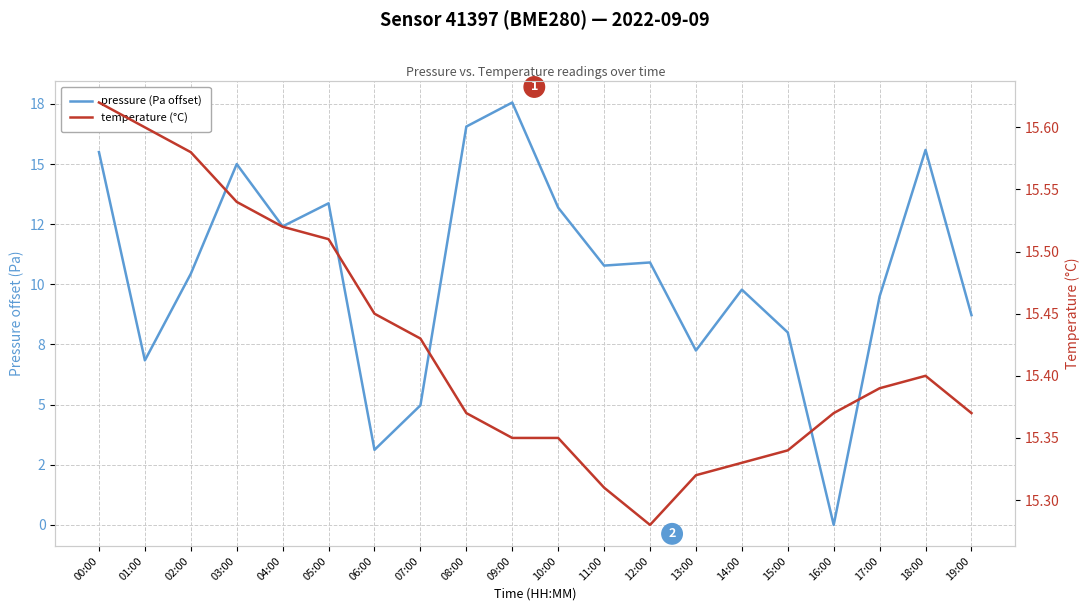

At 18:00, list the series in order from largest to smallest.

pressure (Pa offset), temperature (°C)